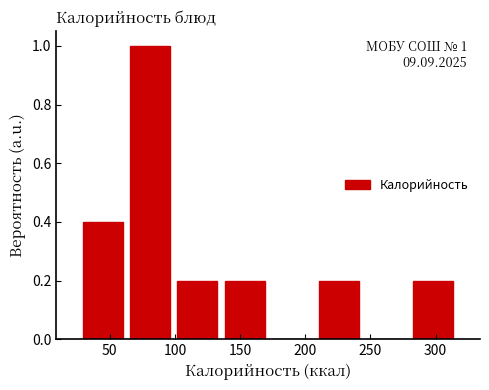

Which range on the x-axis has the tallest bar?

65 to 100